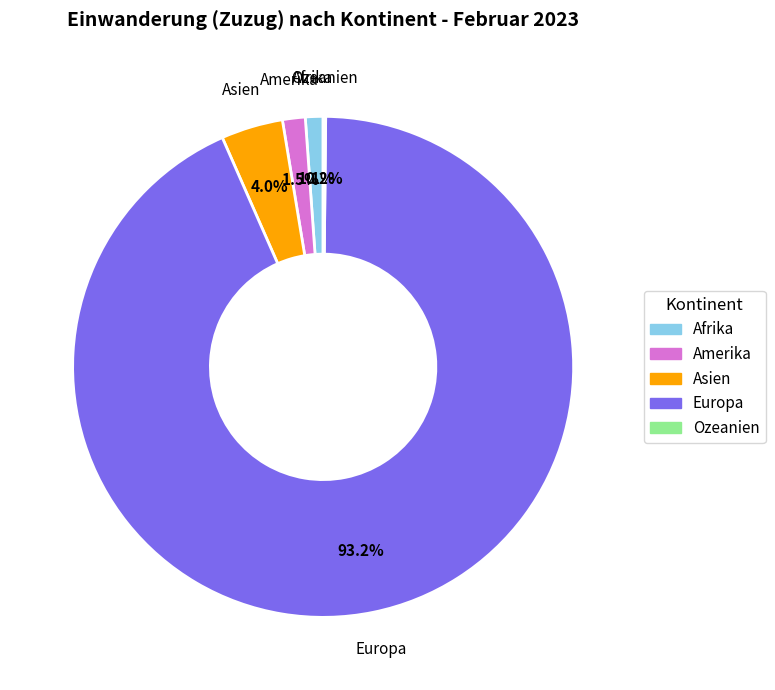

Combined, do Asien and Amerika account for over 50%?

No